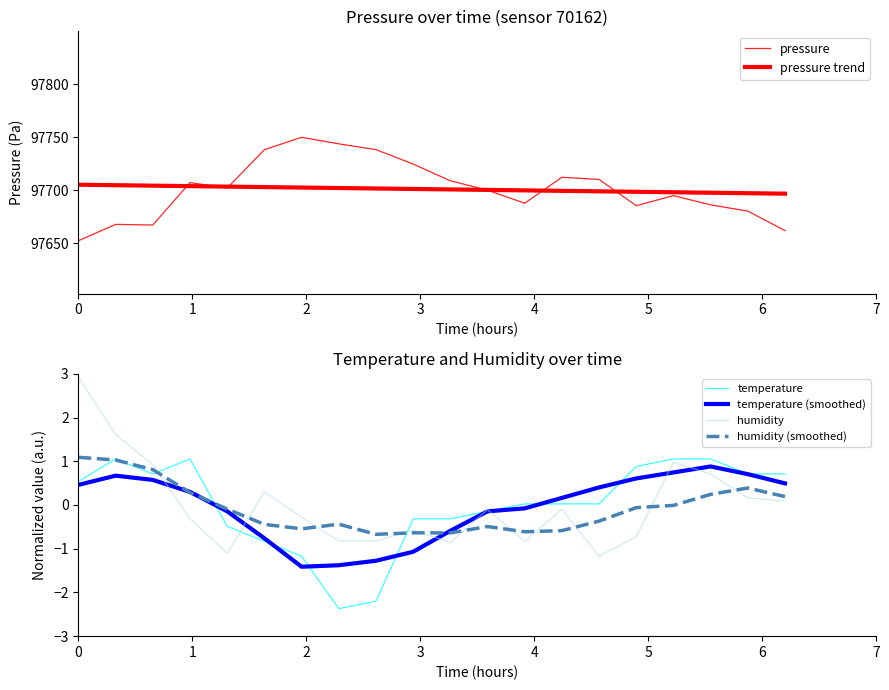

How many categories are shown in the chart?

20